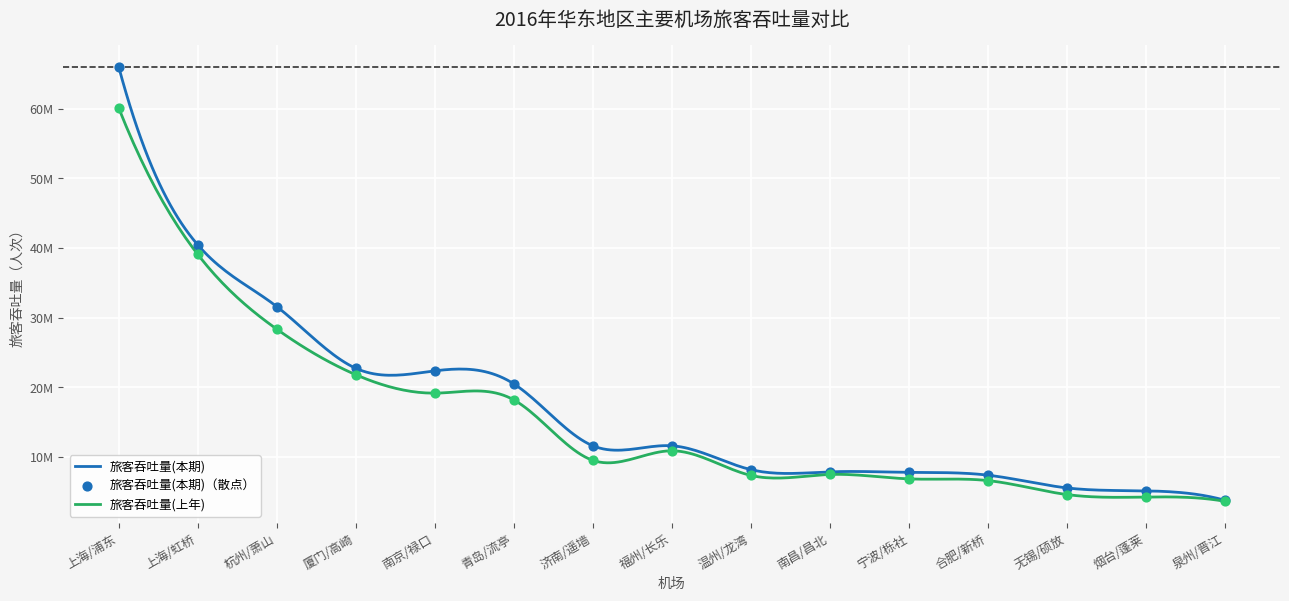

Which series reaches the minimum Y coordinate?

旅客吞吐量(上年)